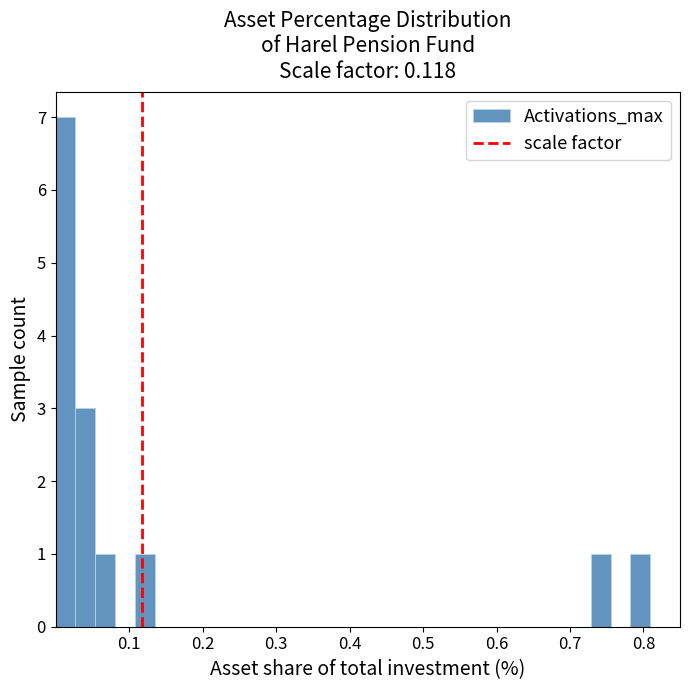

Around what value on the x-axis is the tallest bar? Give the approximate position of its centre, as read against the axis.

0.01